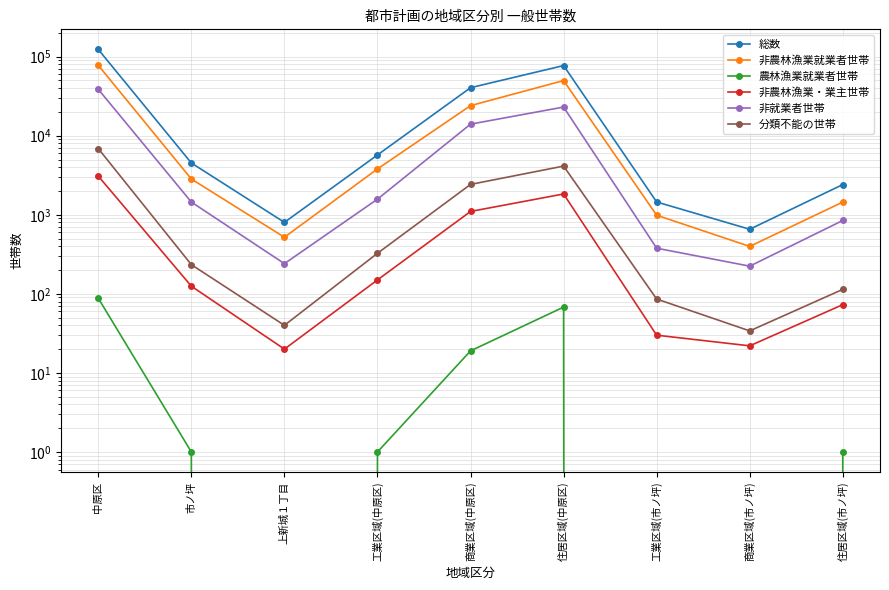

What is the sum of the 非農林漁業・業主世帯 values at 市ノ坪 and 商業区域(市ノ坪)?

147